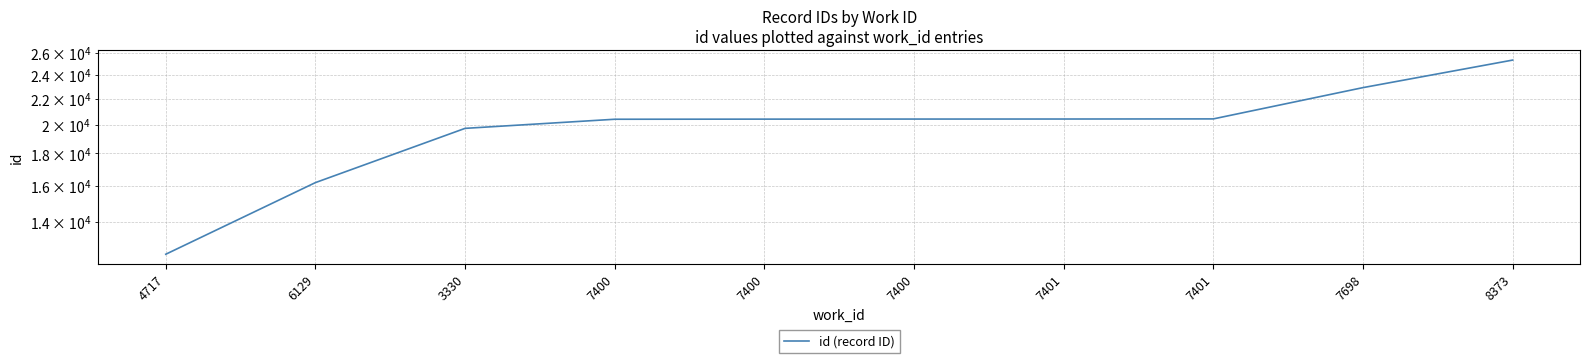

The chart shows a value of 31842 at 7400. True or false?

False